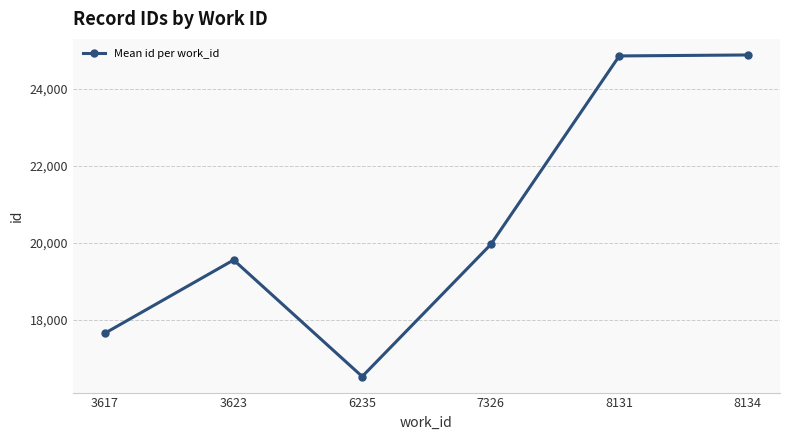

What is the value of the 4th point from the left?

19956.0